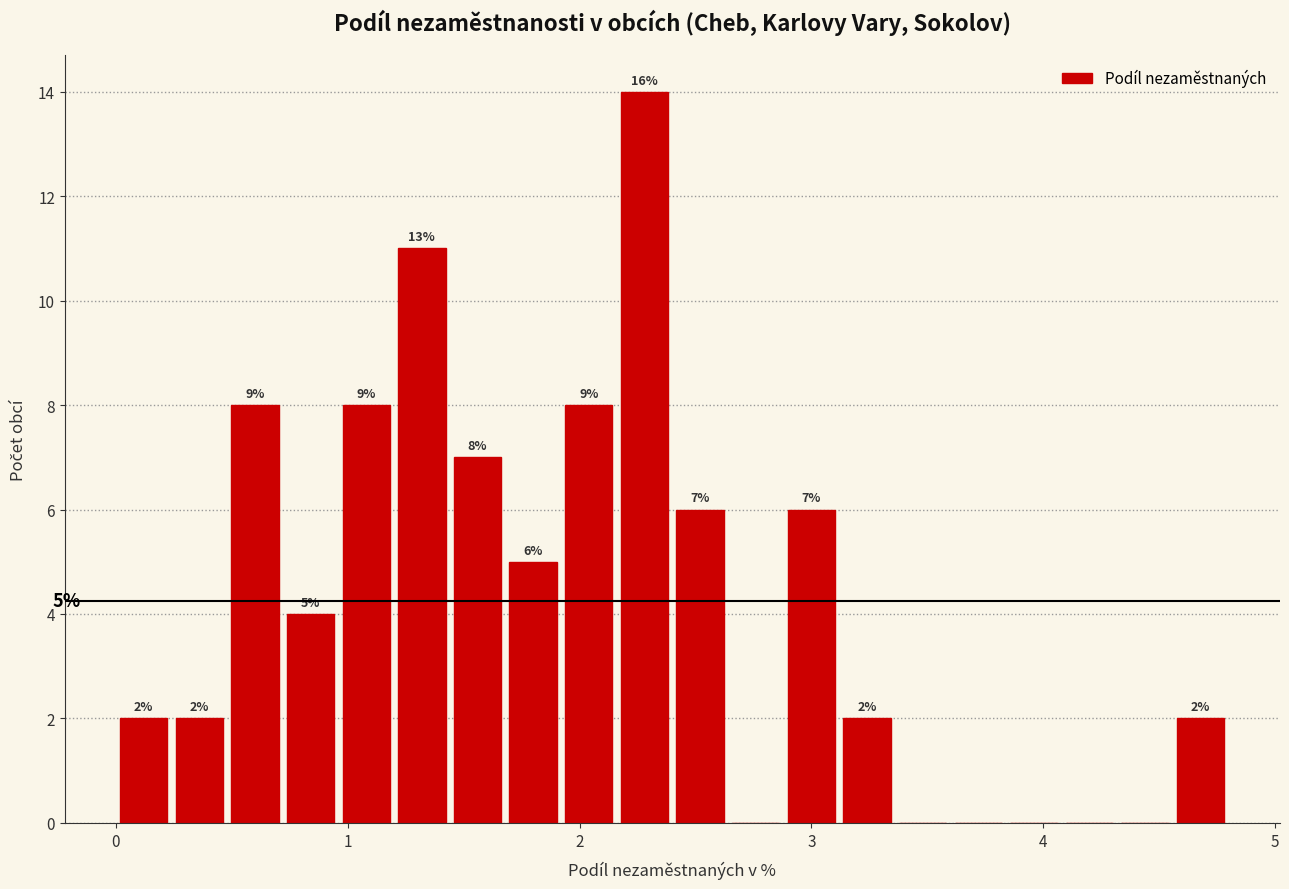

Around what value on the x-axis is the tallest bar? Give the approximate position of its centre, as read against the axis.

2.3